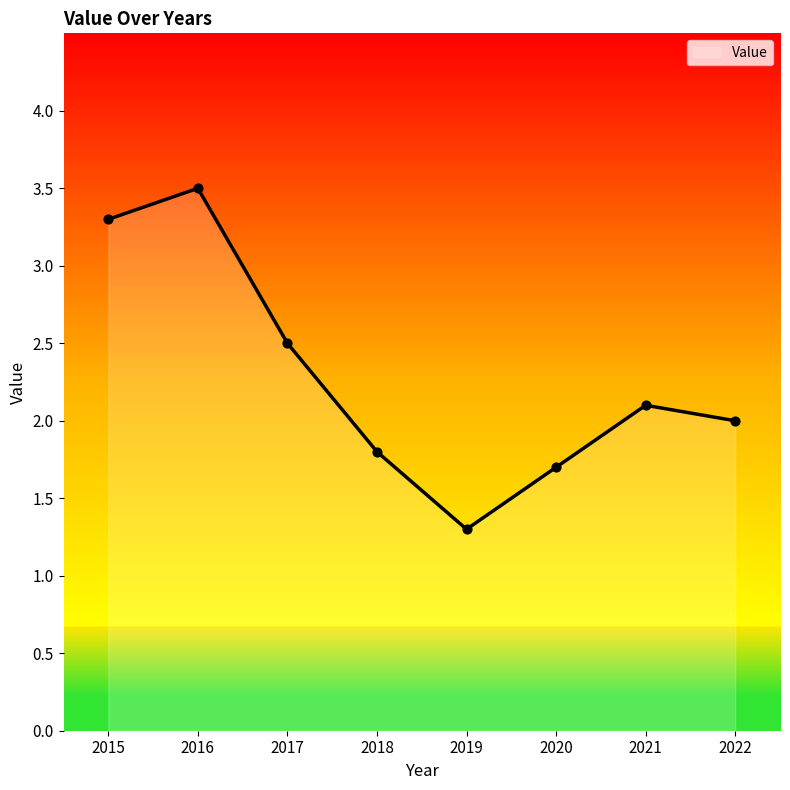

Which has a higher value, 2015 or 2020?

2015